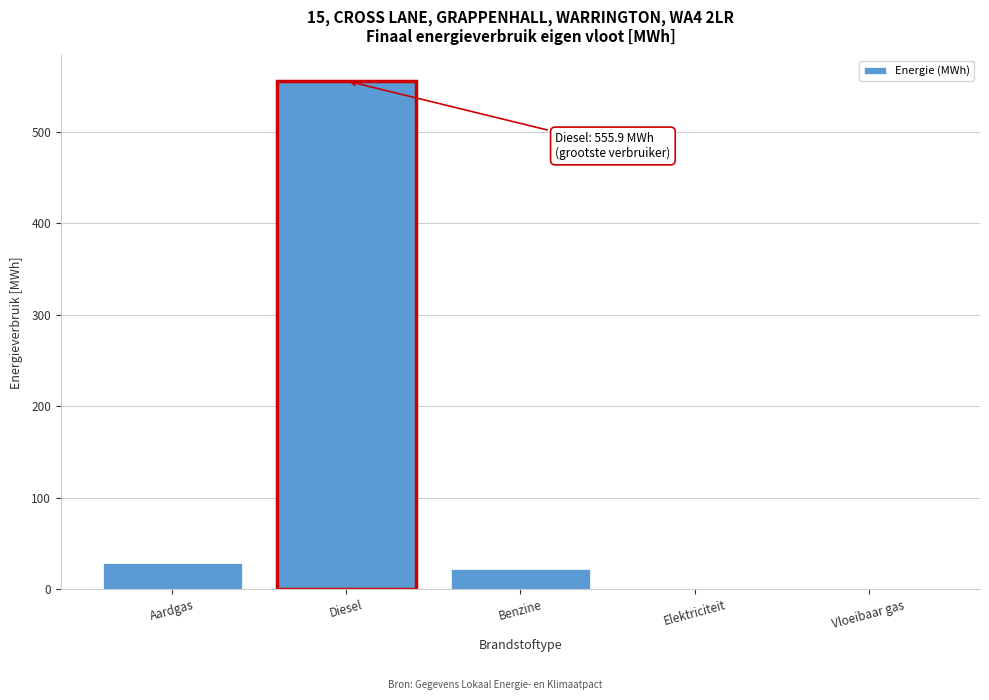

What is the sum of the values at Aardgas and Elektriciteit?

29.0